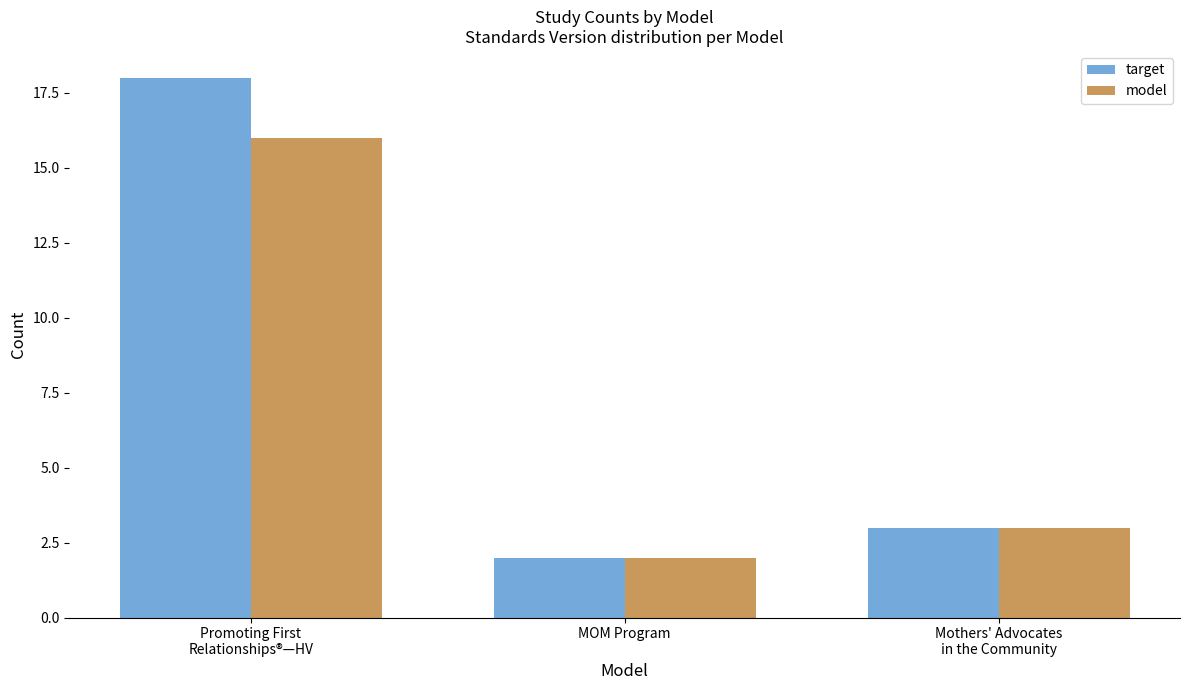

List the series in order of their overall mean, lowest first.

model, target